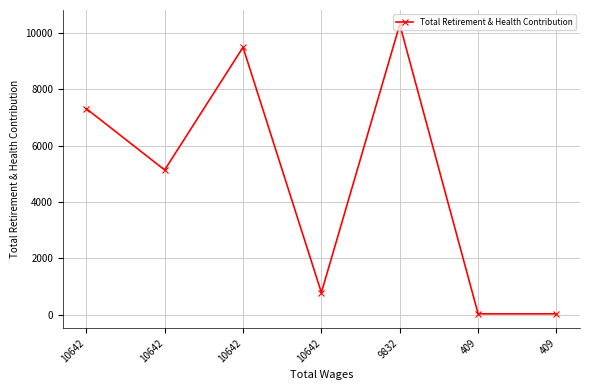

True or false: there are more than 0 points higher than both neighbors.

True